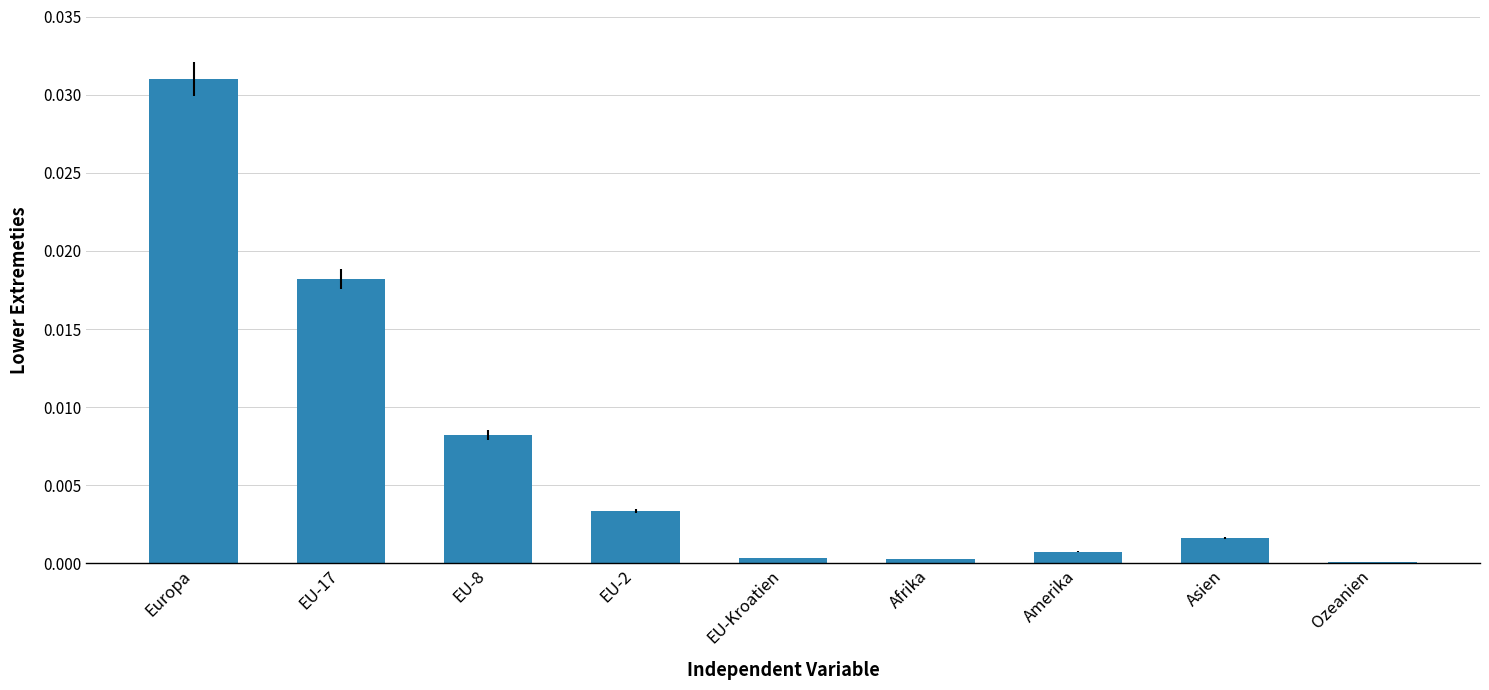

Which label corresponds to the largest value in the chart?

Europa